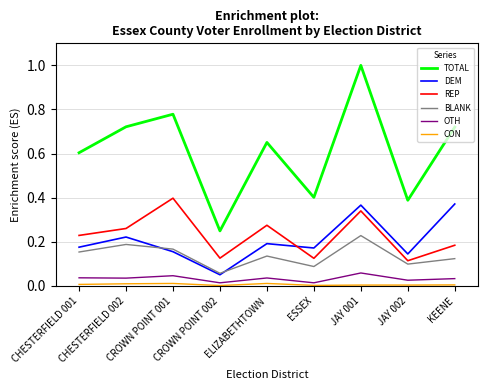

True or false: DEM and OTH intersect in this chart.

False